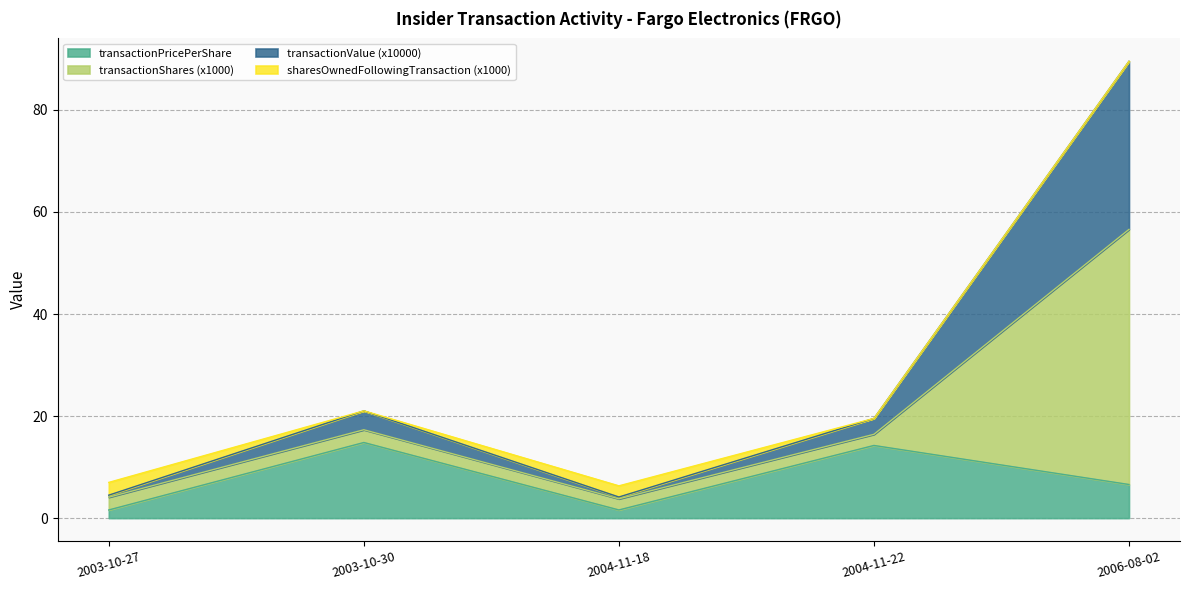

What is the sum of all transactionPricePerShare values?

38.9